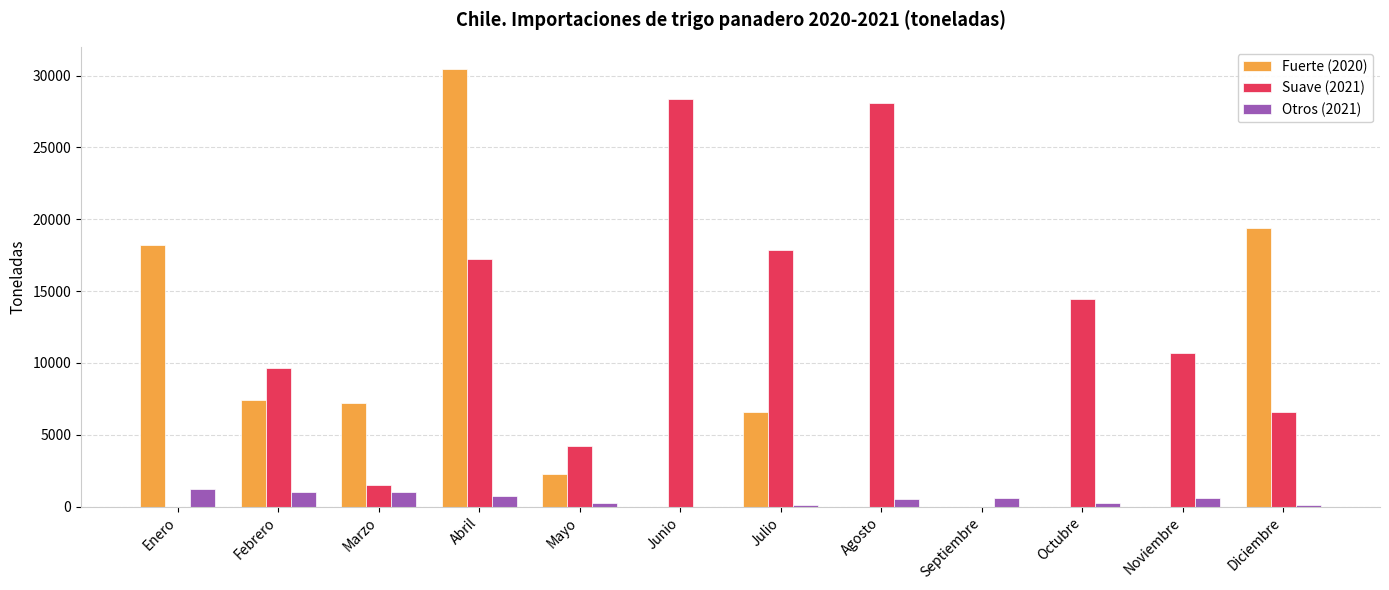

Which category has the highest value across all series?

Abril